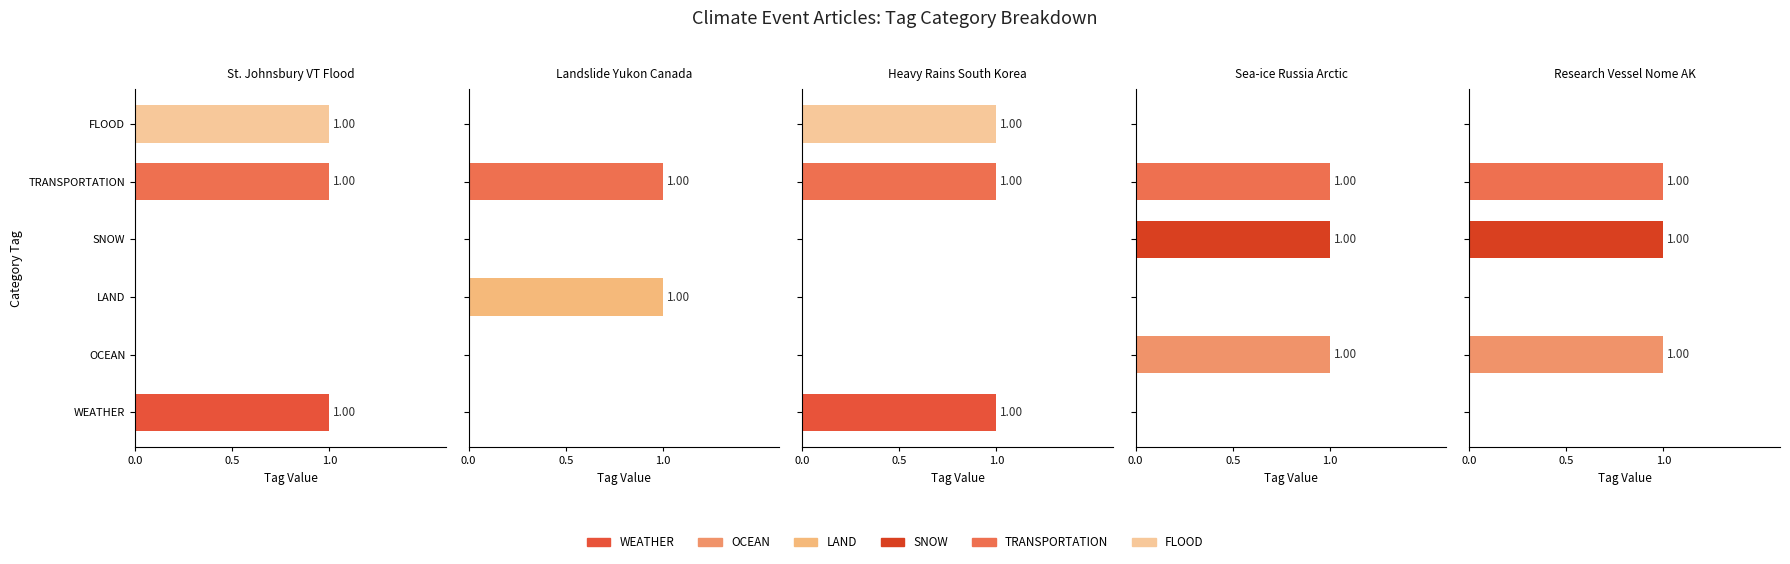

At how many categories does at least one series exceed 0?

6